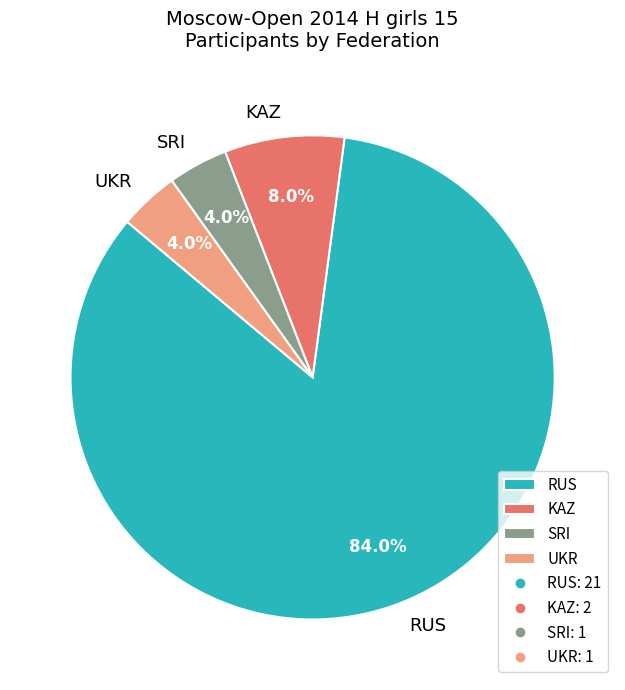

Count the number of slices in the pie.

4